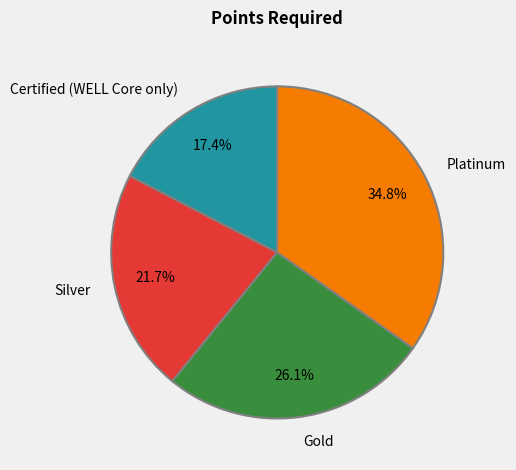

The Certified (WELL Core only) slice represents 25% of the pie. True or false?

False